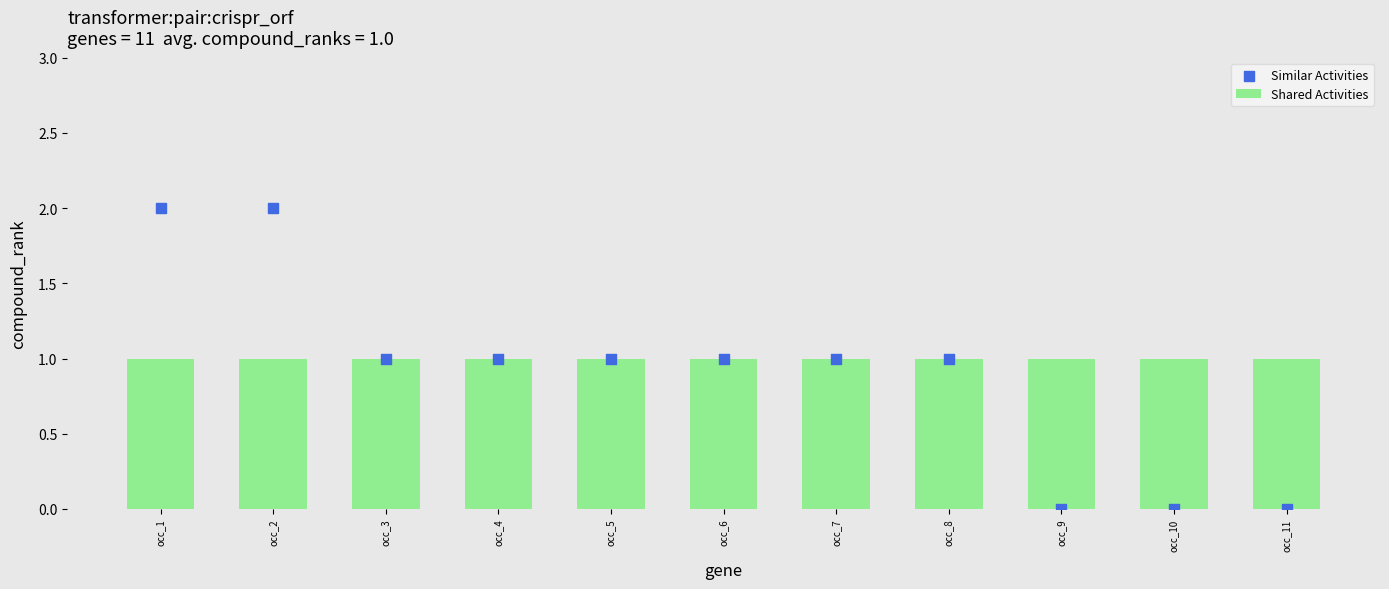

Which series has the largest Y range (max minus min)?

Similar Activities